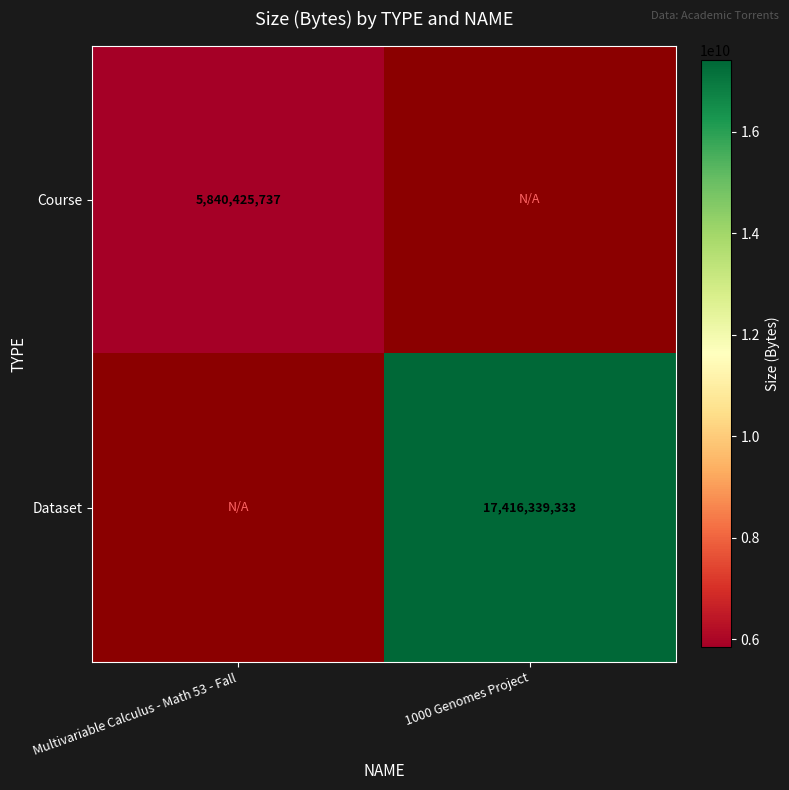

The Course series shows 2238598505.1 at Multivariable Calculus - Math 53 - Fall. True or false?

False